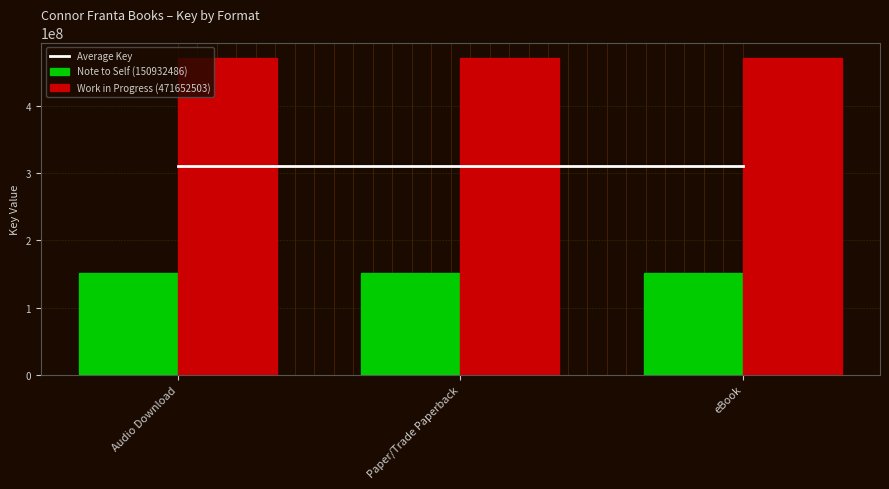

The Work in Progress (471652503) series shows 471652503.0 at eBook. True or false?

True